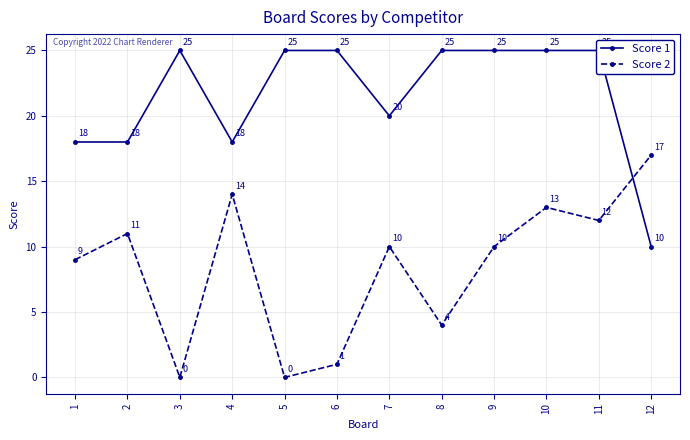

What is the maximum value shown in the chart?

25